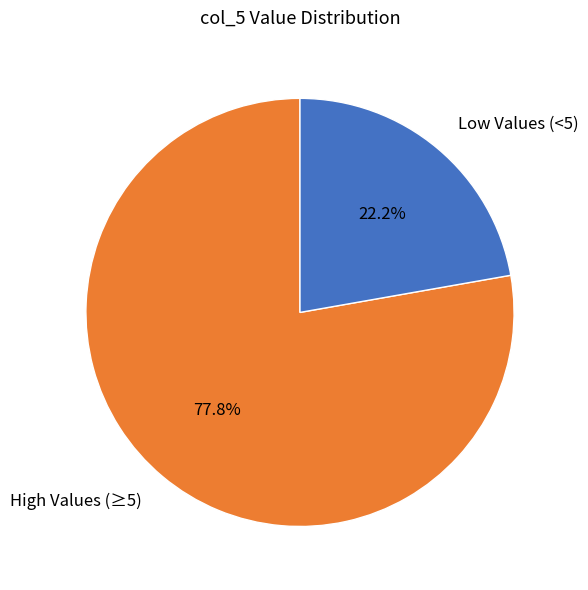

Which slice is the smallest?

Low Values (<5)